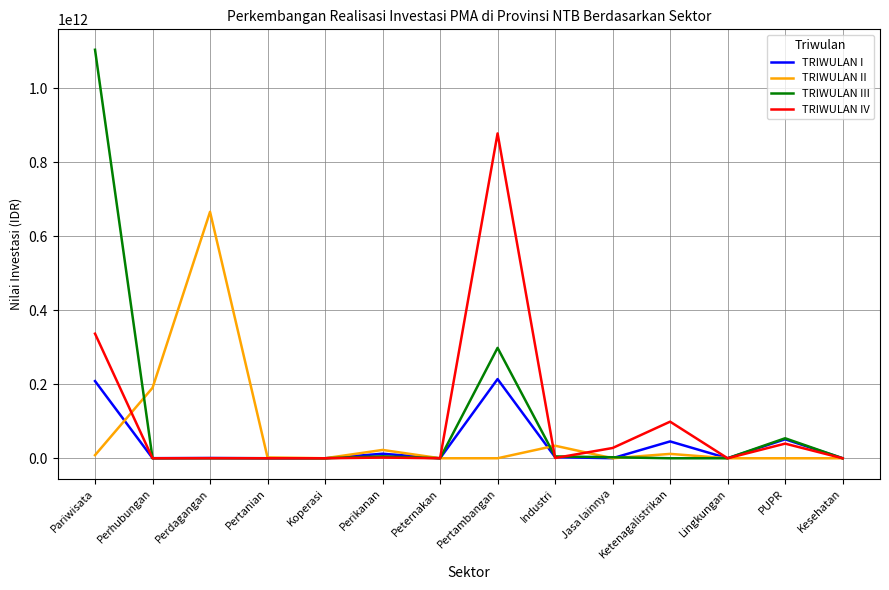

Which label corresponds to the largest value in the chart?

Pariwisata